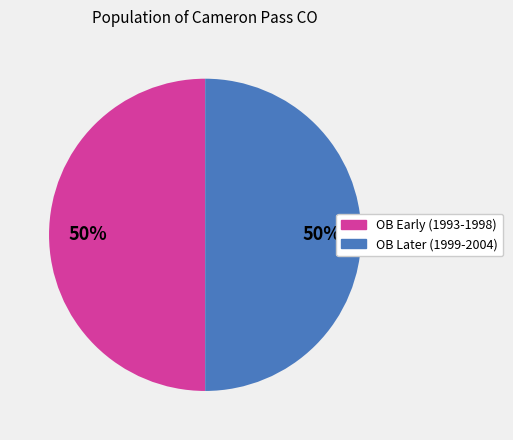

To the nearest percent, what is the average slice percentage?

50%